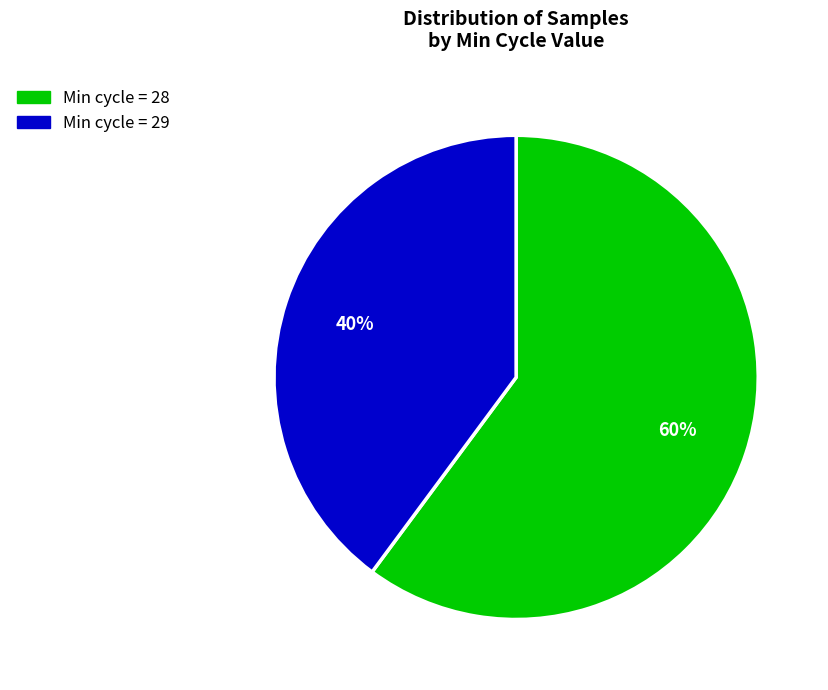

To the nearest percent, what is the difference between the largest and smallest slice percentages?

20%